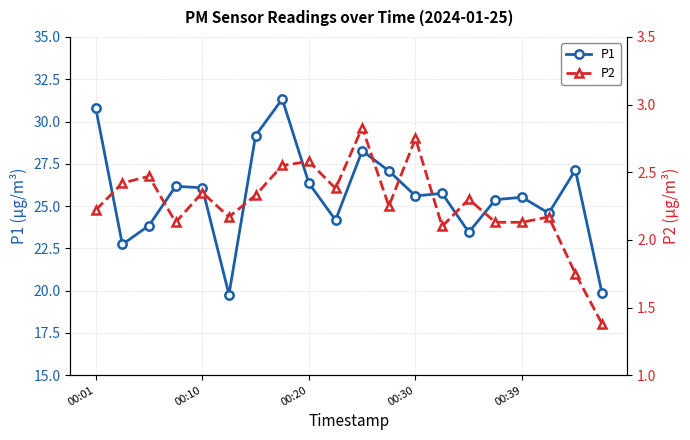

Does the chart have visible grid lines?

Yes